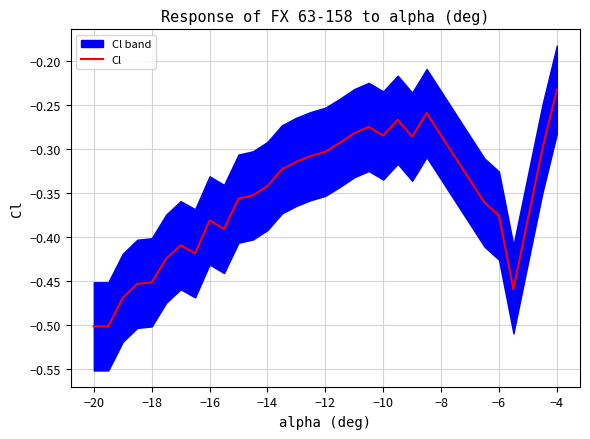

Is it true that Cl equals -0.7 at −6?

False